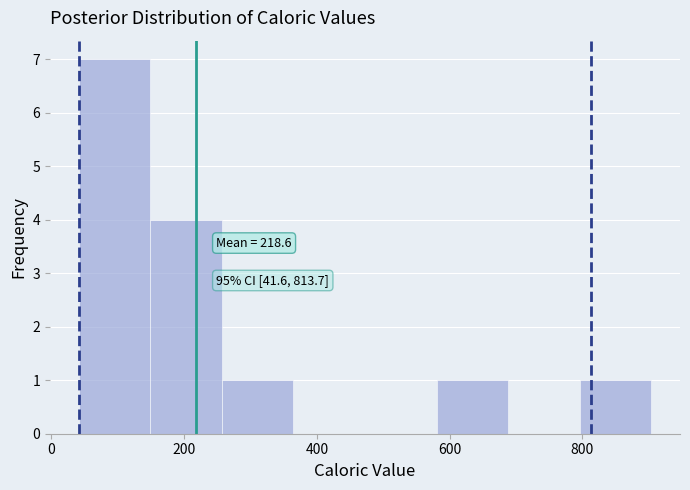

Over which range of the x-axis is the bar tallest?

40 to 140